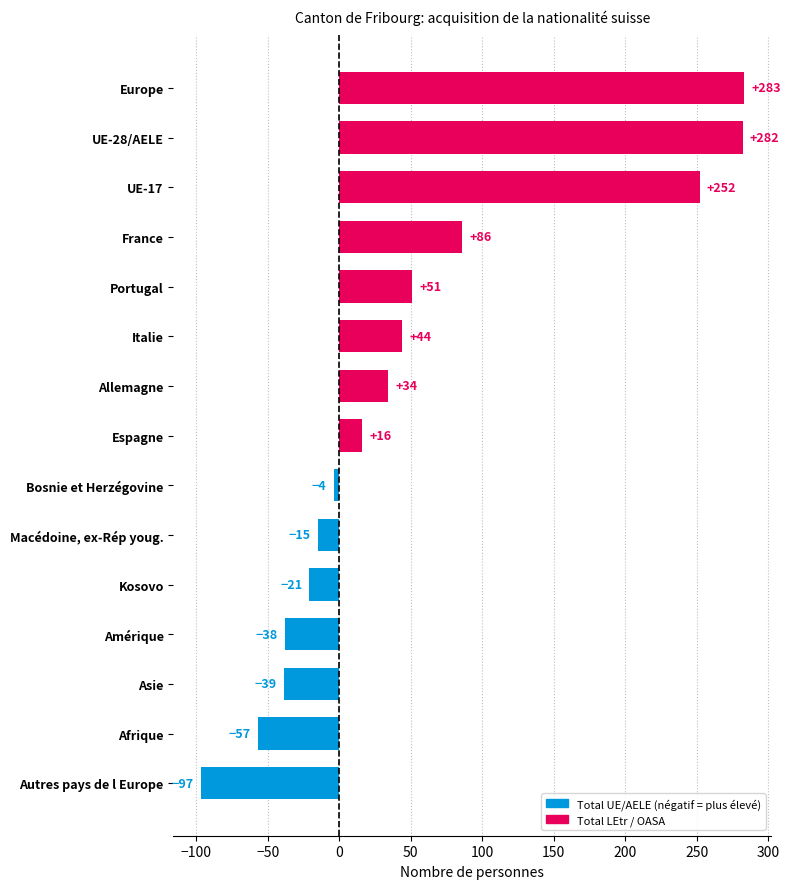

Are the bars horizontal?

Yes